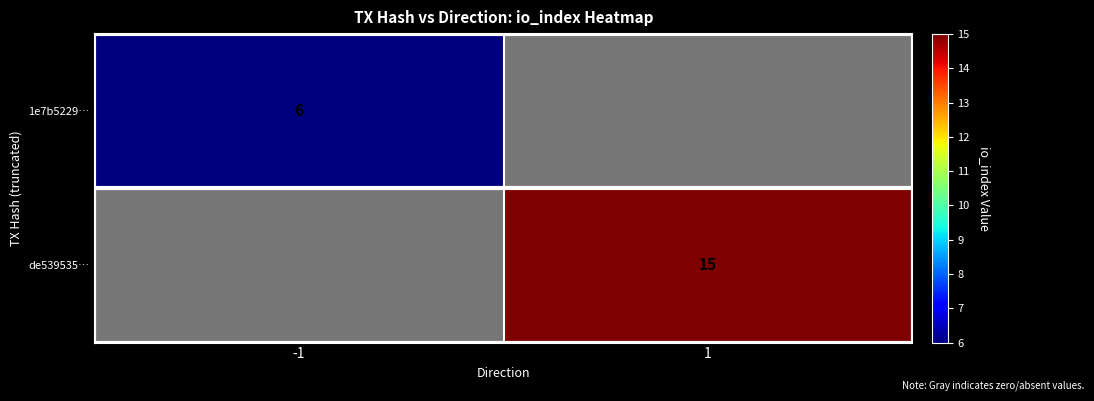

The value of 1e7b5229… at -1 is 6. True or false?

True